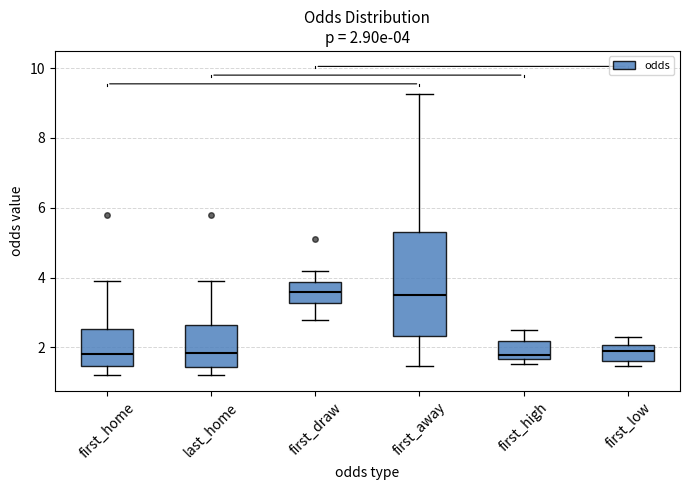

Which box is the tallest, from its lower edge to its upper edge?

first_away